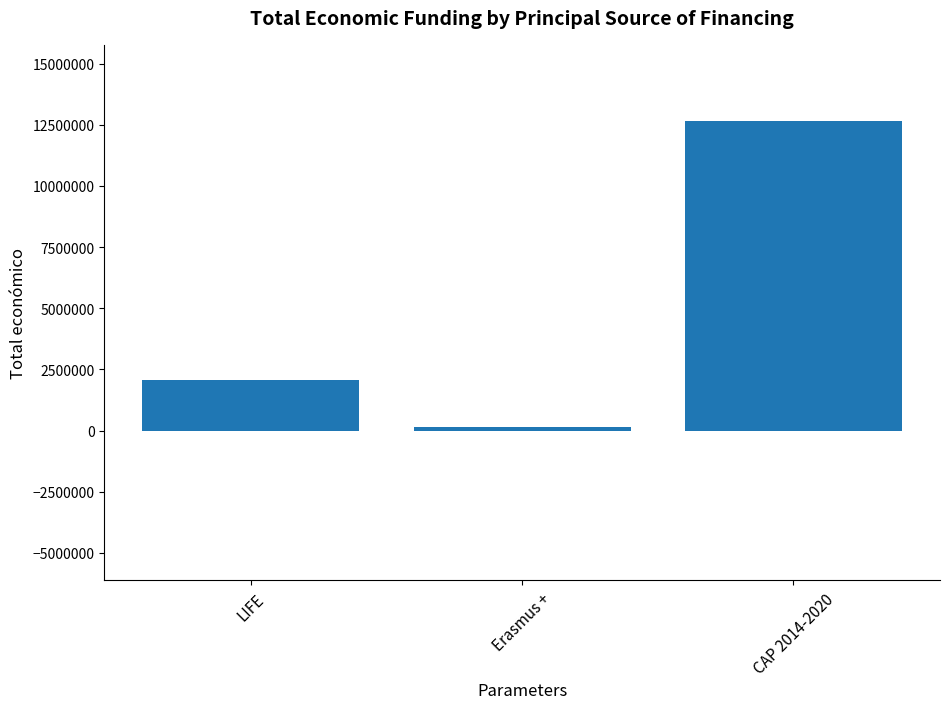

List the labels in order of value, smallest first.

Erasmus +, LIFE, CAP 2014-2020